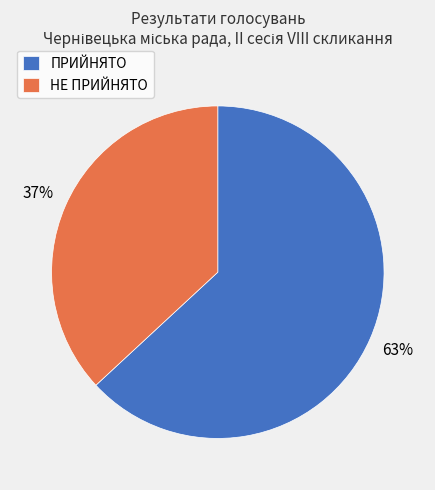

How many segments does this pie chart have?

2